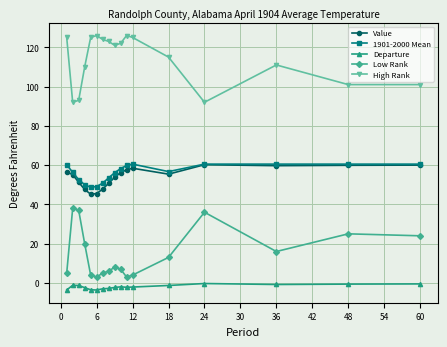

What is the difference between the second highest and second lowest values in the Departure series?

3.1